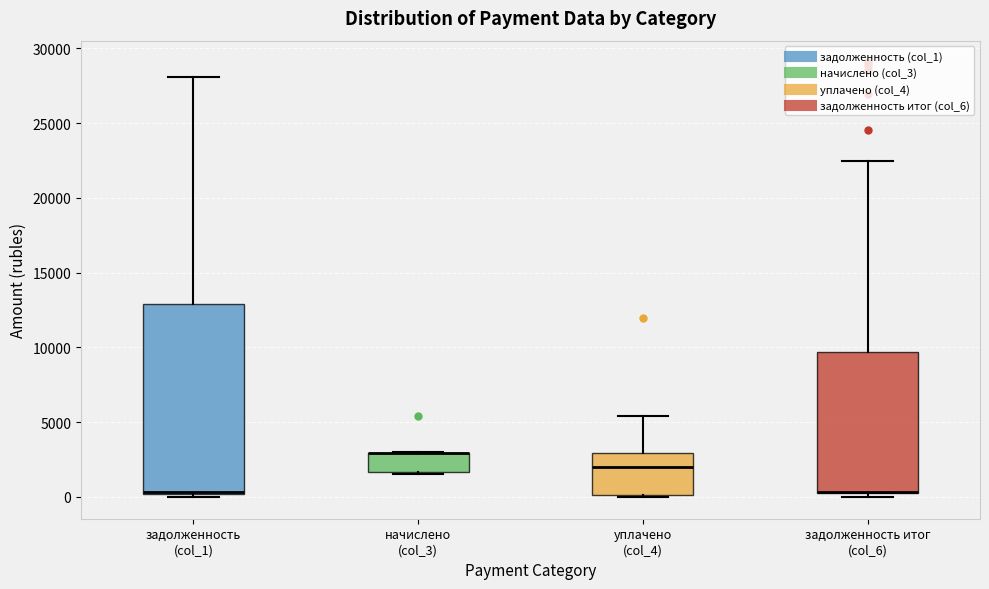

Where does the median line of the box for задолженность (col_1) sit on the y-axis? The values are not printed on the chart, so give them approximately, as read against the axis.

500